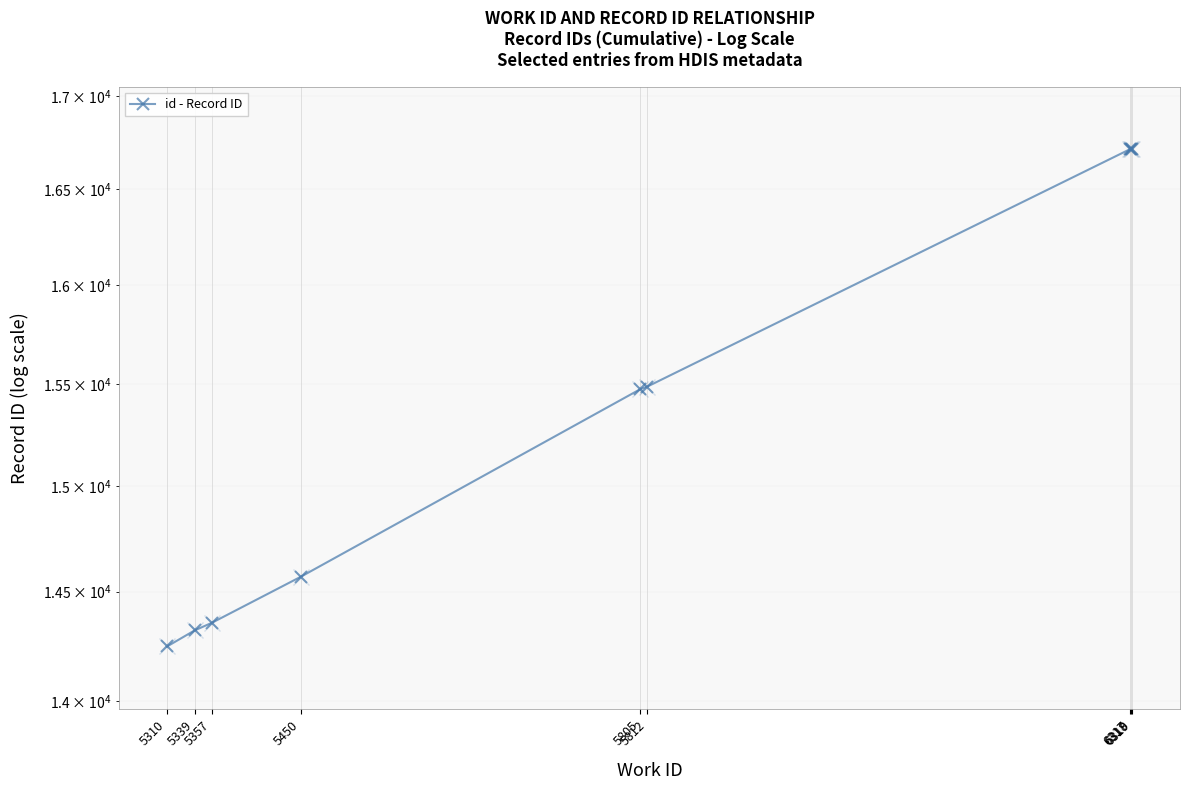

Between 5450 and 5805, which is larger?

5805